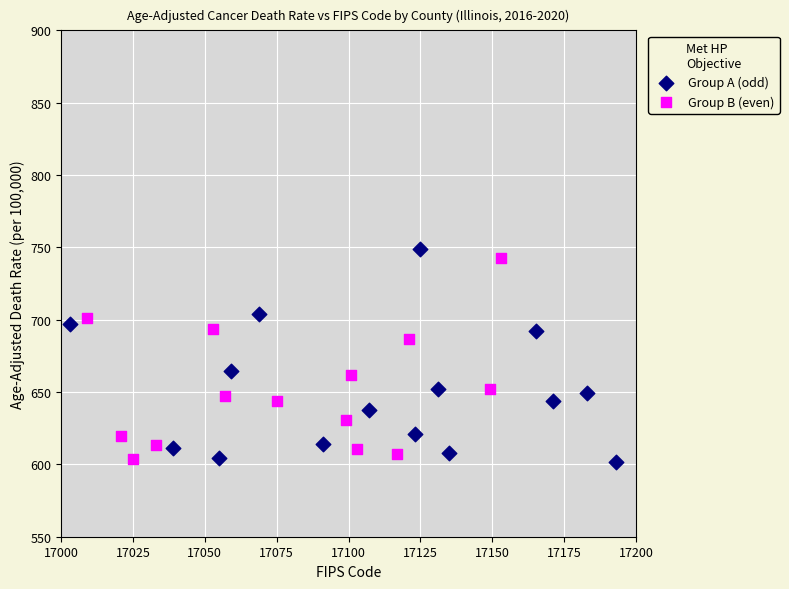

Which series has the widest spread of Y values?

Group A (odd)